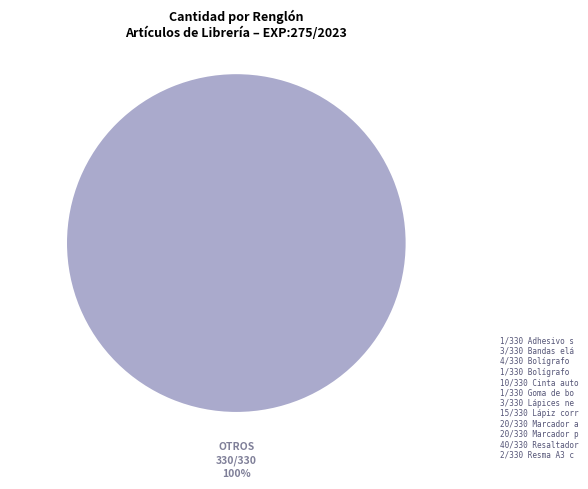

How many slices are in this pie chart?

1